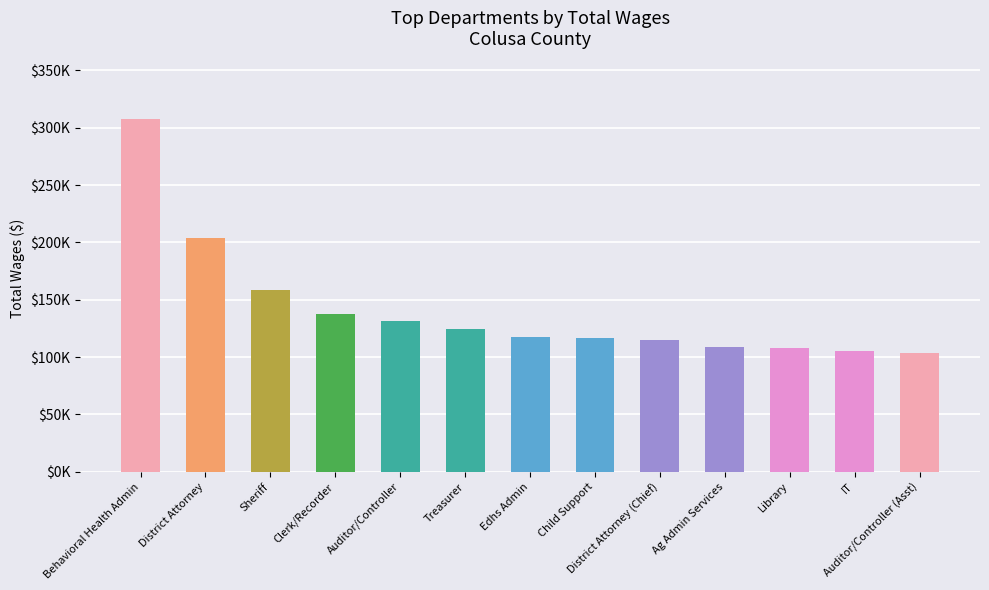

The chart shows a value of 116513 at Child Support. True or false?

True